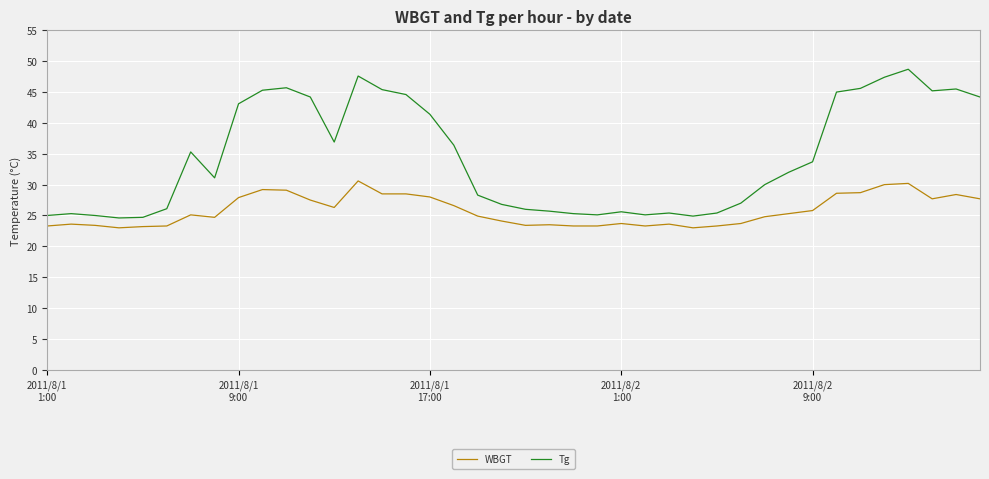

Which series has the largest total across all categories?

Tg